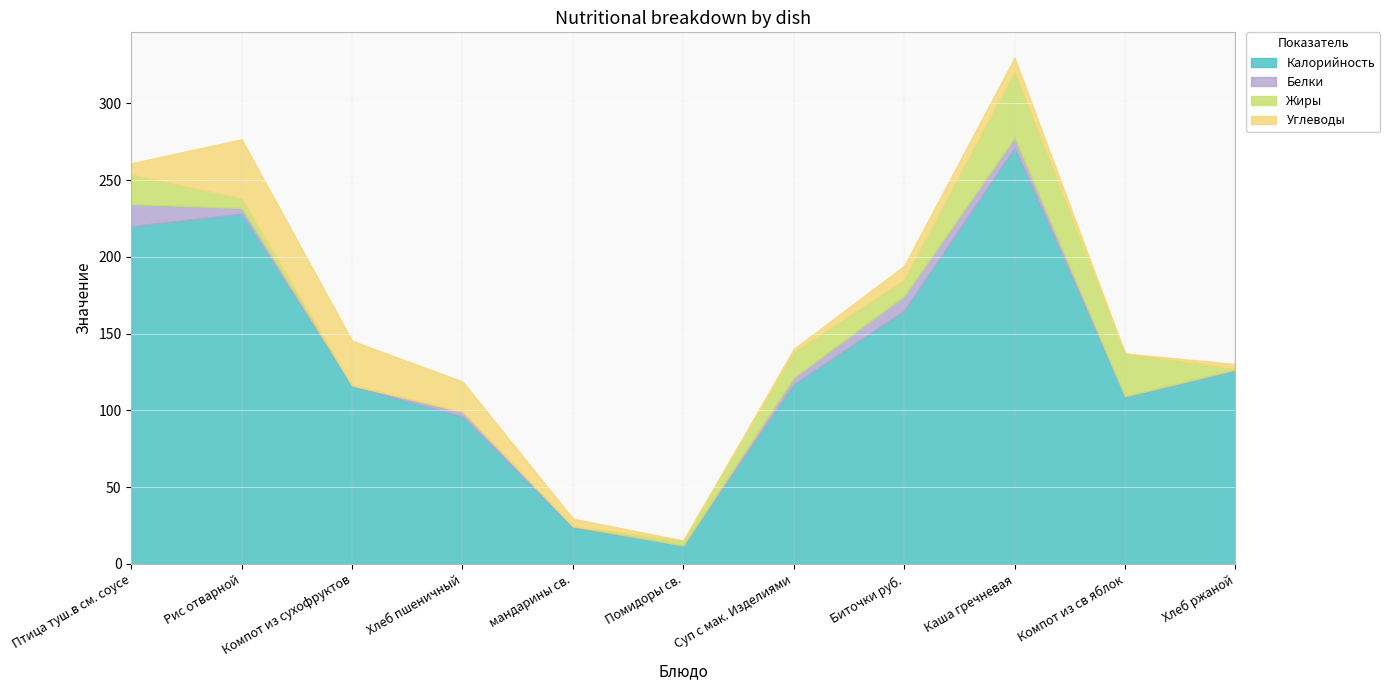

Between which two adjacent categories do Жиры and Углеводы first intersect?

Птица туш.в см. соусе and Рис отварной